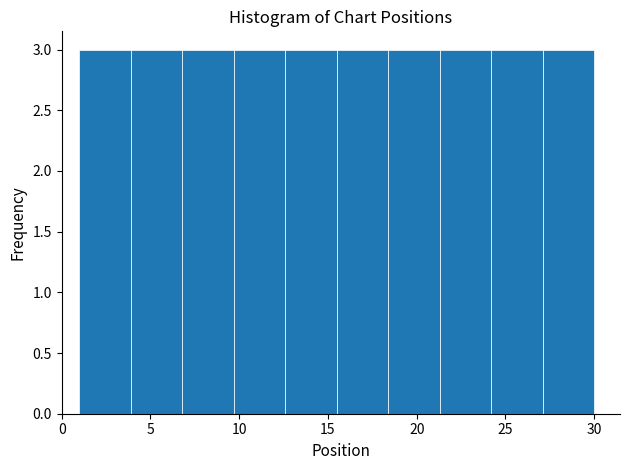

Reading left to right, list every bar in this chart as the range it spans on the x-axis followed by its height. Neither the bar edges nor the heights are printed on the chart, so give them approximately, as read against the axes.

1.0 to 3.9: 3
3.9 to 6.8: 3
6.8 to 9.7: 3
9.7 to 12.6: 3
12.6 to 15.5: 3
15.5 to 18.4: 3
18.4 to 21.3: 3
21.3 to 24.2: 3
24.2 to 27.1: 3
27.1 to 30.0: 3